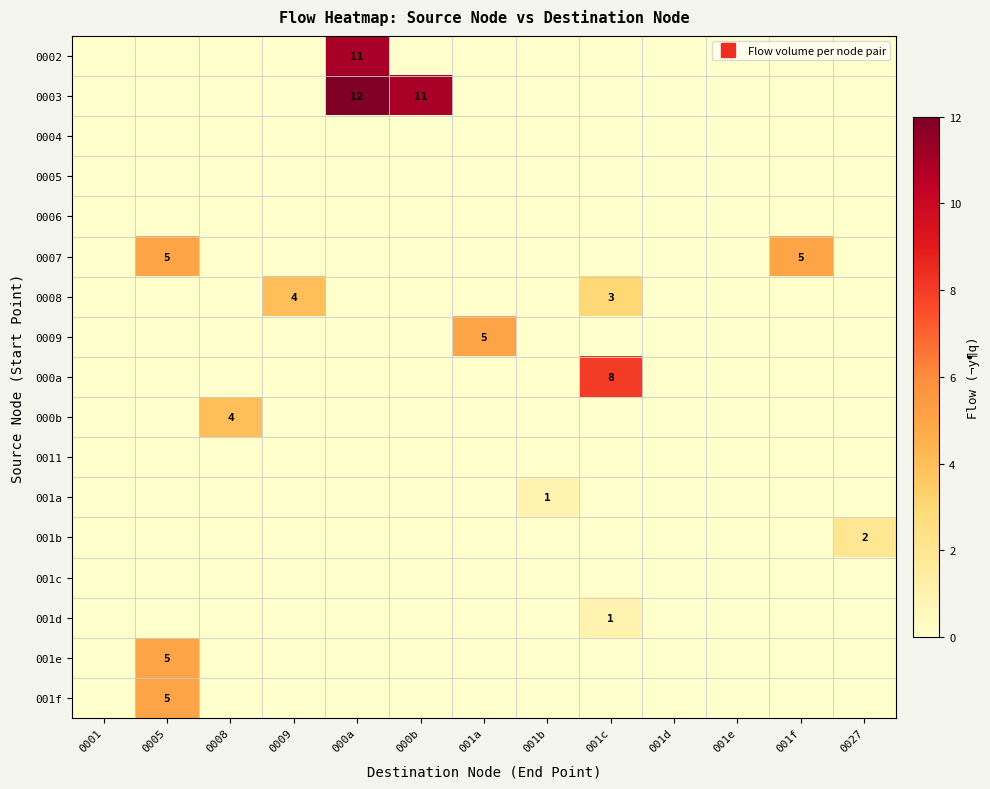

How many distinct data groups are displayed?

17